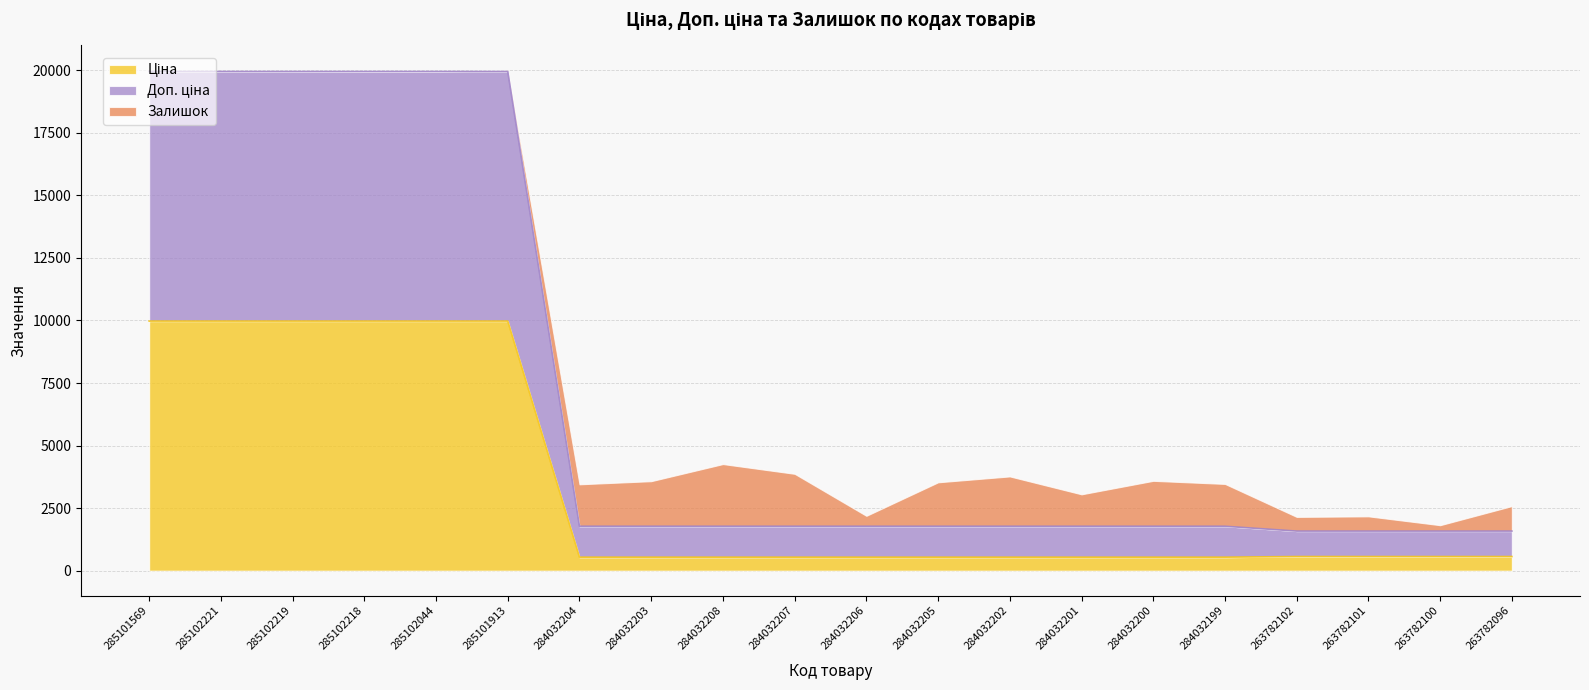

True or false: Ціна and Доп. ціна cross at least once.

False